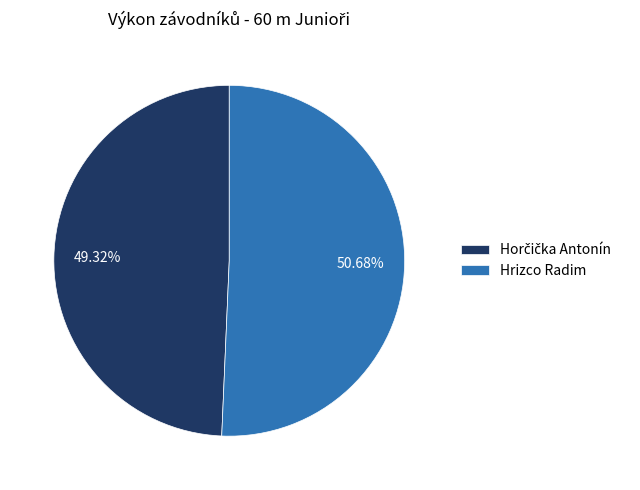

To the nearest percent, what percentage of the pie is Hrizco Radim?

51%